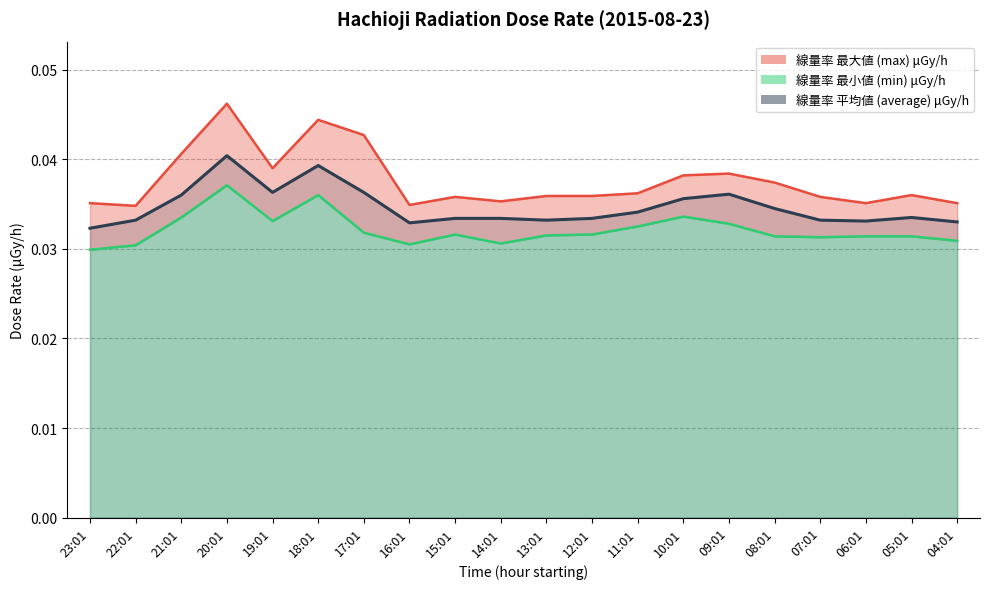

Which series has the largest total across all categories?

max